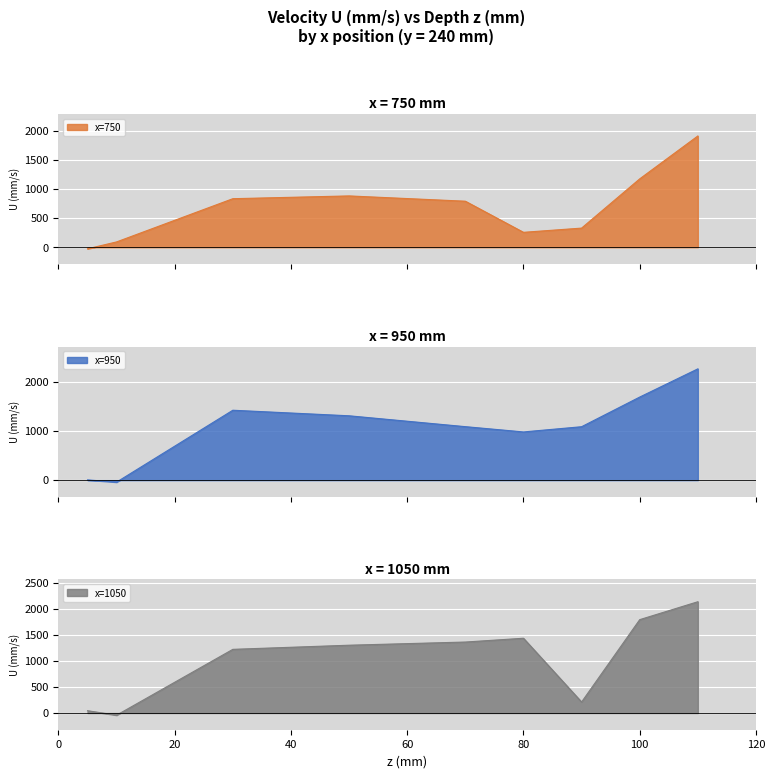

How many negative values does the x=1050 series have?

1